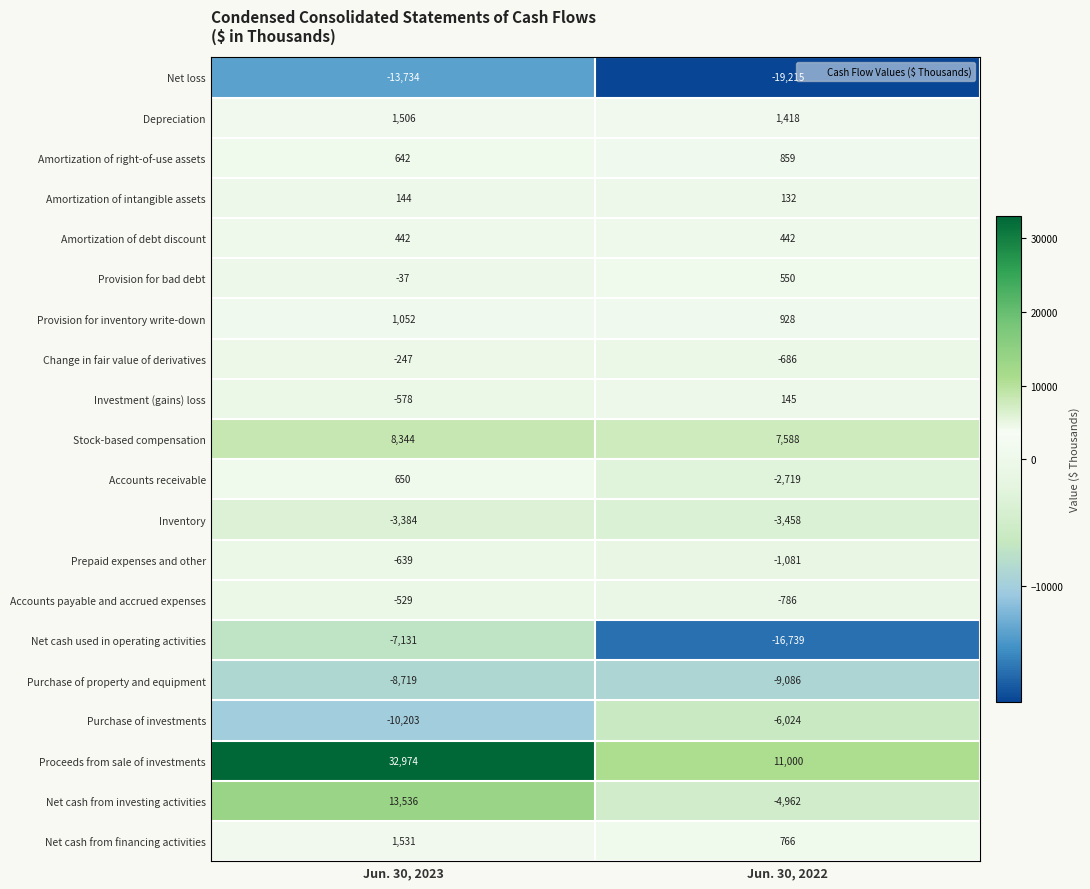

What is the approximate value of Provision for inventory write-down at Jun. 30, 2023, to the nearest 10?

1050